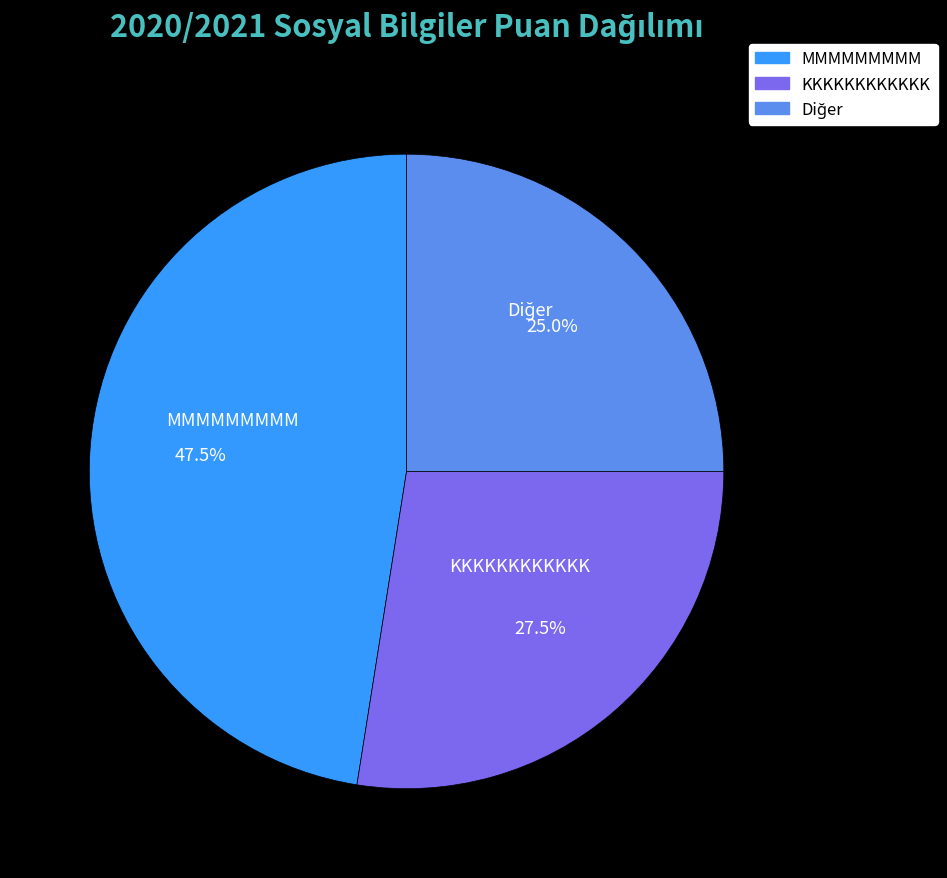

What portion of the pie excludes MMMMMMMMM?

52.5%